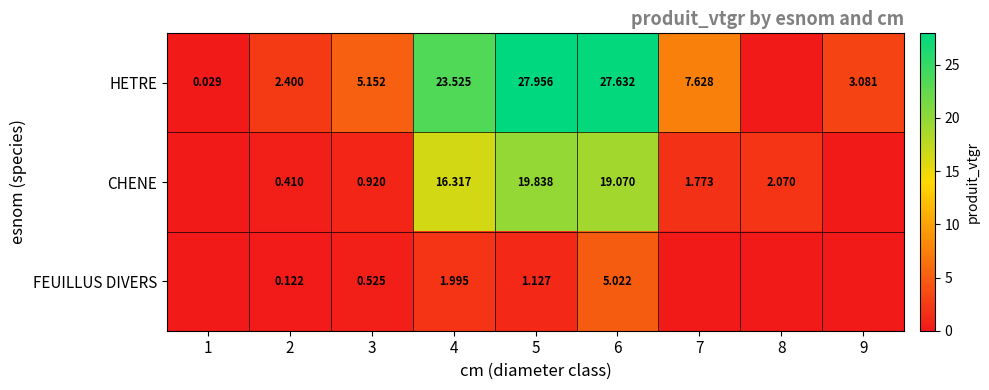

What is the difference between the highest and lowest values at 8?

2.1